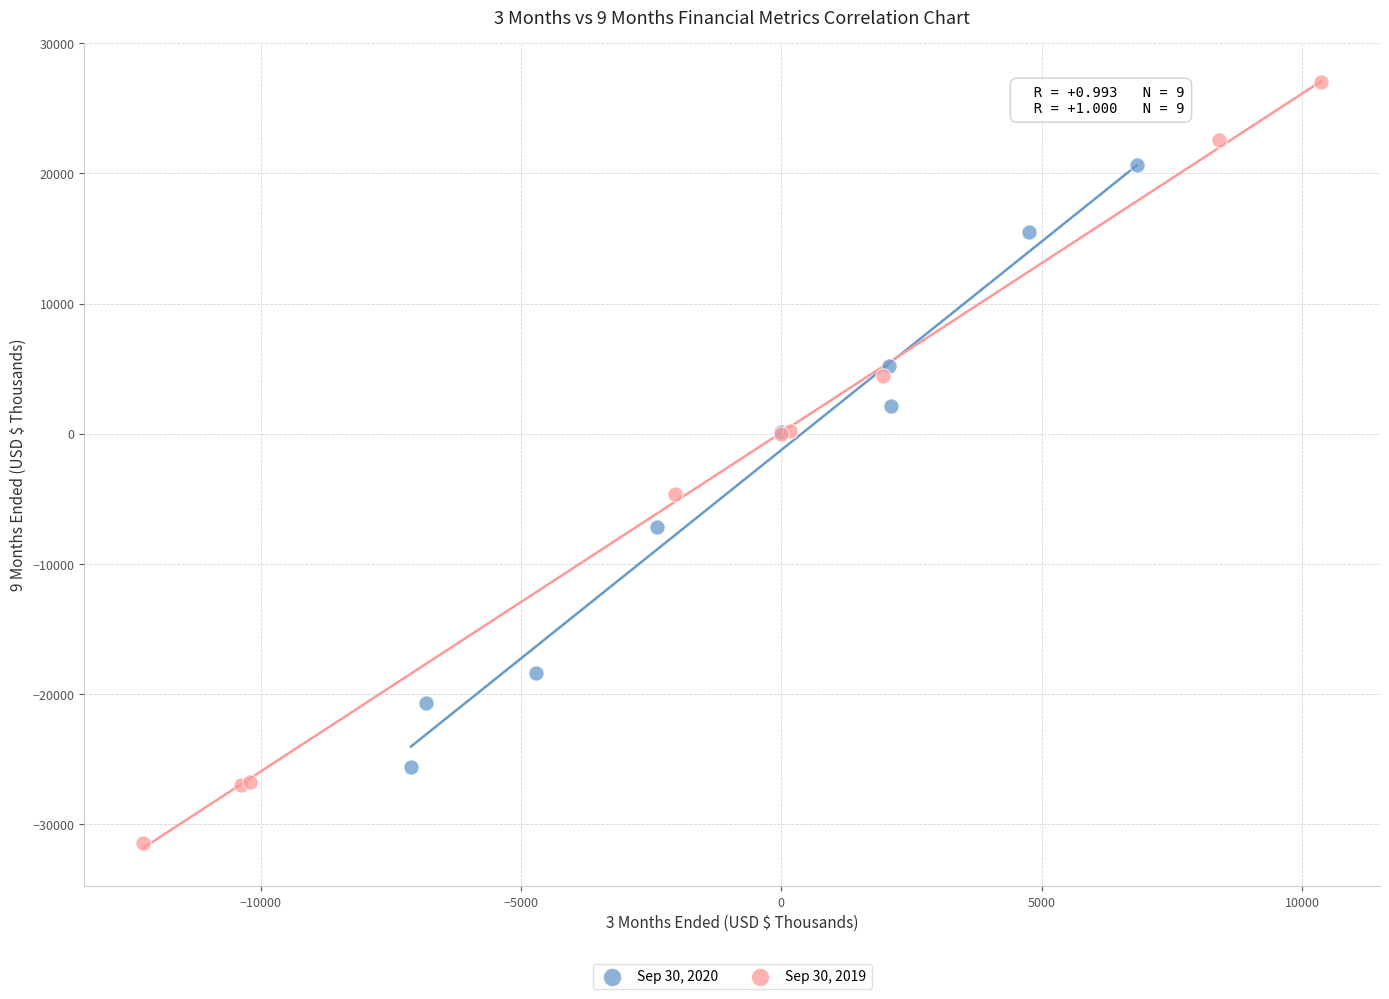

Which series has the widest spread of Y values?

Sep 30, 2019